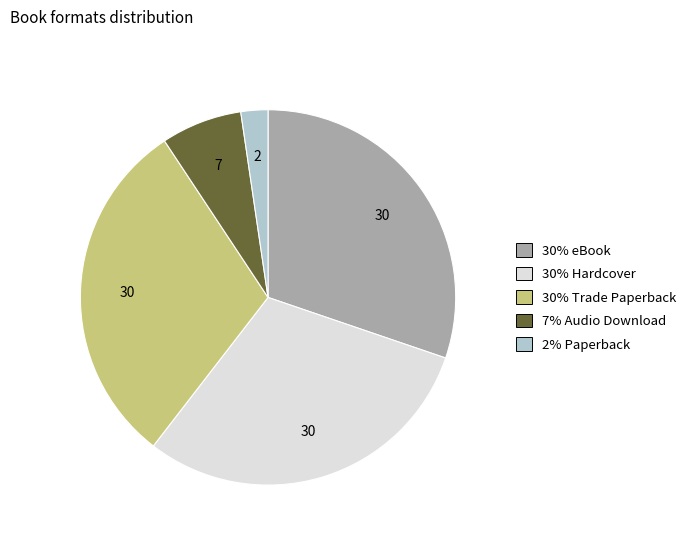

Is there a majority slice in this chart?

No